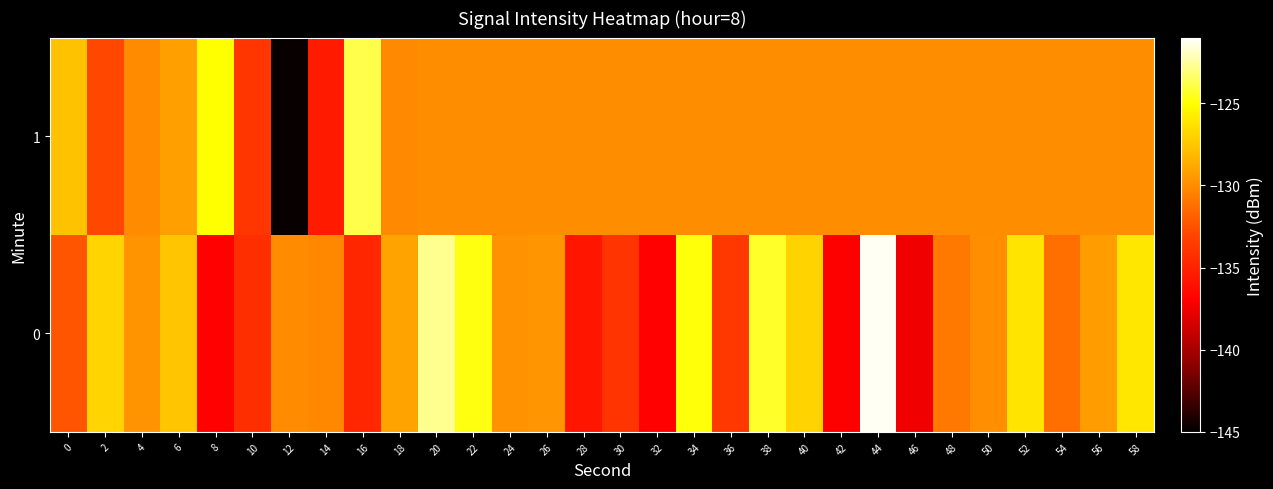

Reading left to right, transcribe all the data shown in this chart.

0: 0=-132.3	2=-126.9	4=-129.7	6=-127.6	8=-136.8	10=-134.3	12=-130.0	14=-130.2	16=-134.8	18=-129.1	20=-122.8	22=-124.8	24=-129.8	26=-129.6	28=-135.7	30=-134.0	32=-136.8	34=-124.9	36=-133.7	38=-124.4	40=-126.9	42=-137.1	44=-121.2	46=-137.5	48=-130.9	50=-129.9	52=-126.2	54=-131.2	56=-129.4	58=-126.0
1: 0=-127.7	2=-132.9	4=-130.1	6=-129.2	8=-125.0	10=-133.8	12=-144.7	14=-135.5	16=-123.9	18=-130.2	20=-130.0	22=-130.0	24=-130.0	26=-130.0	28=-130.0	30=-130.0	32=-130.0	34=-130.0	36=-130.0	38=-130.0	40=-130.0	42=-130.0	44=-130.0	46=-130.0	48=-130.0	50=-130.0	52=-130.0	54=-130.0	56=-130.0	58=-130.0